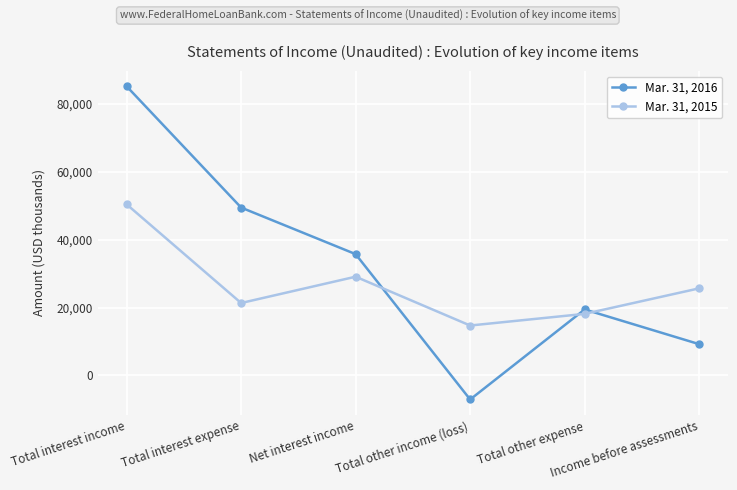

What are all the series names shown in the legend?

Mar. 31, 2016, Mar. 31, 2015